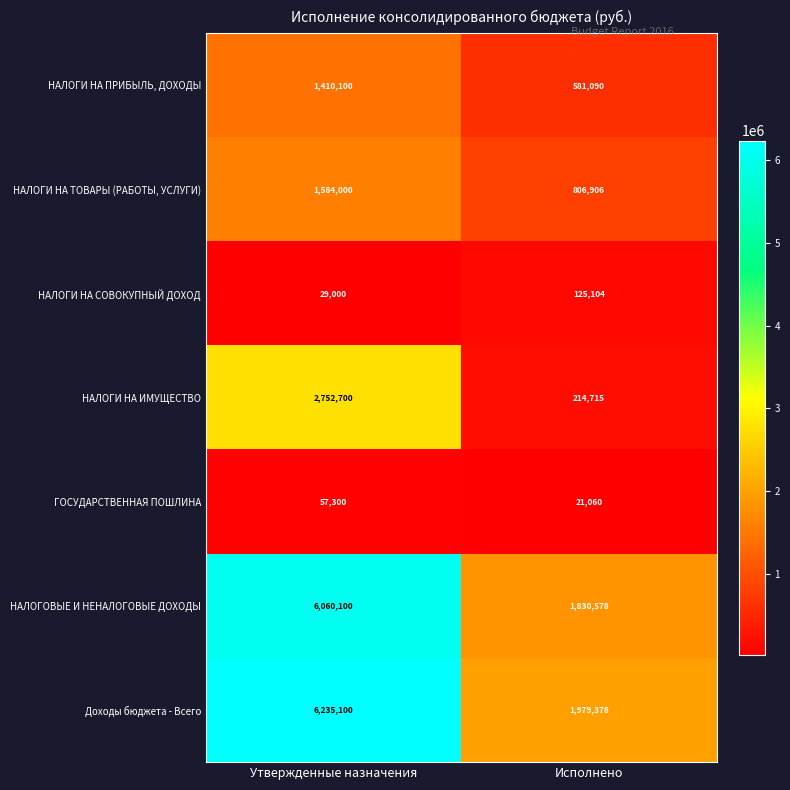

The value of ГОСУДАРСТВЕННАЯ ПОШЛИНА at Исполнено is 21060. True or false?

True